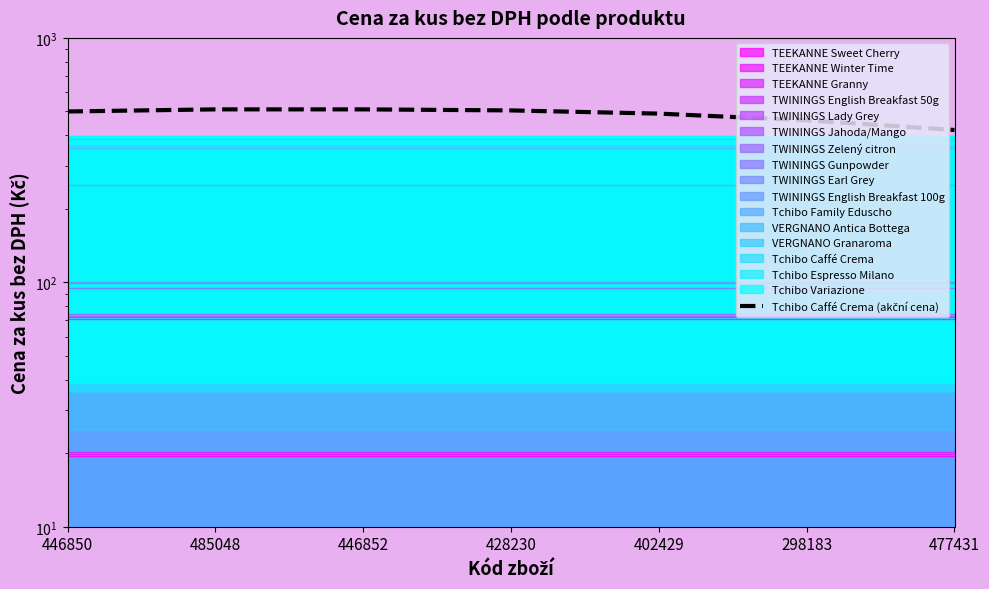

What is the label of the 6th point from the right?

485048